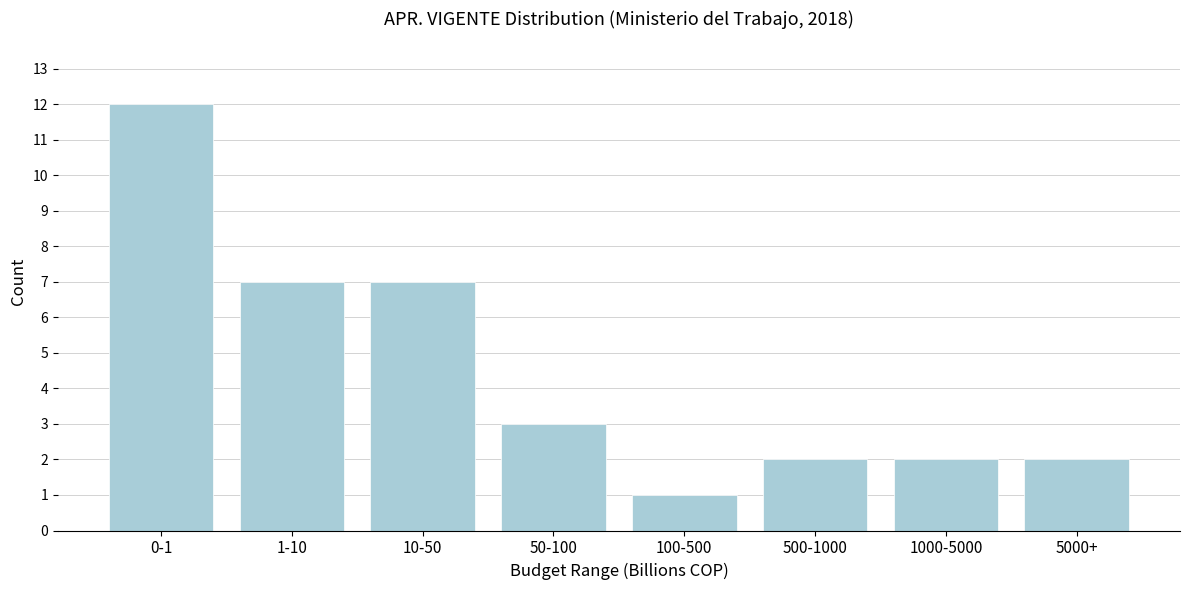

Reading left to right, list all the values displayed in this chart.

0-1=12	1-10=7	10-50=7	50-100=3	100-500=1	500-1000=2	1000-5000=2	5000+=2